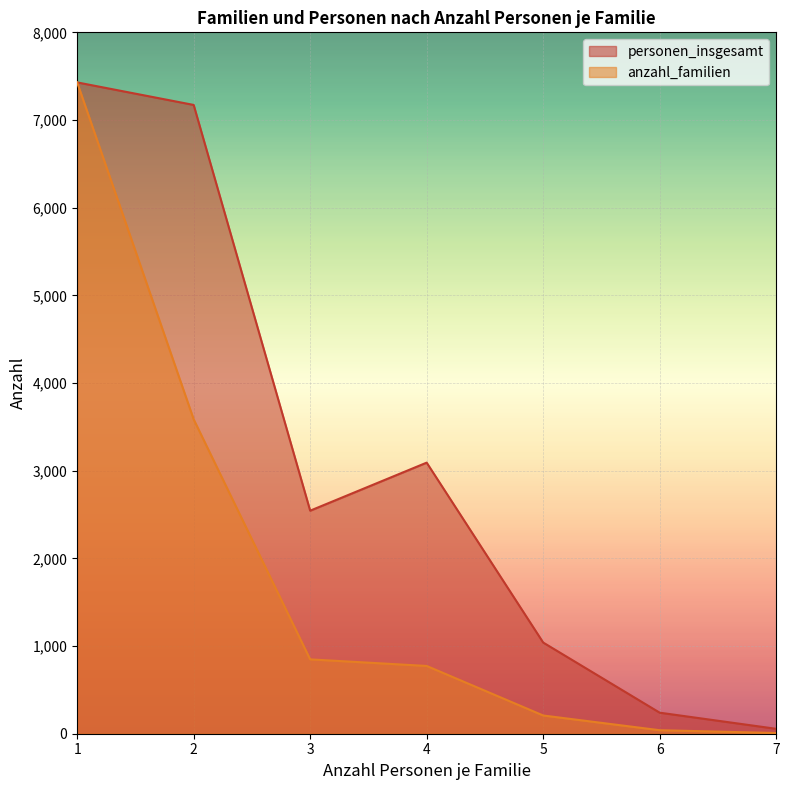

Rank the categories by personen_insgesamt value from lowest to highest.

7, 6, 5, 3, 4, 2, 1